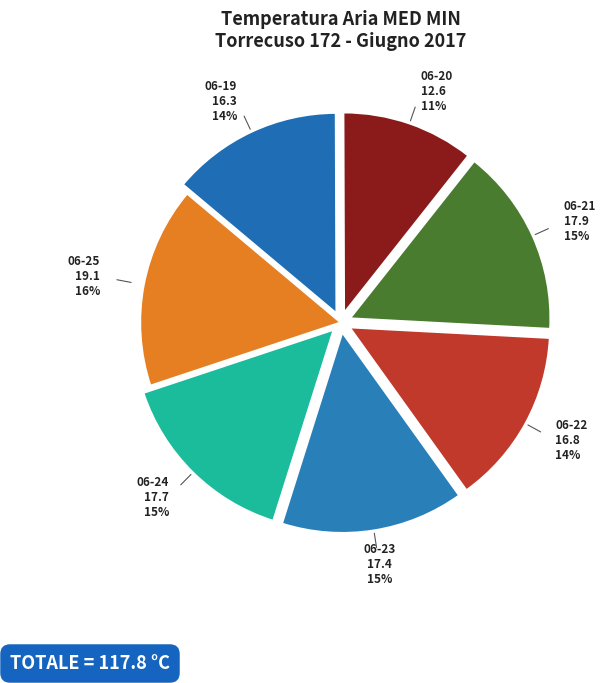

Between 2017-06-22 and 2017-06-24, which is larger?

2017-06-24